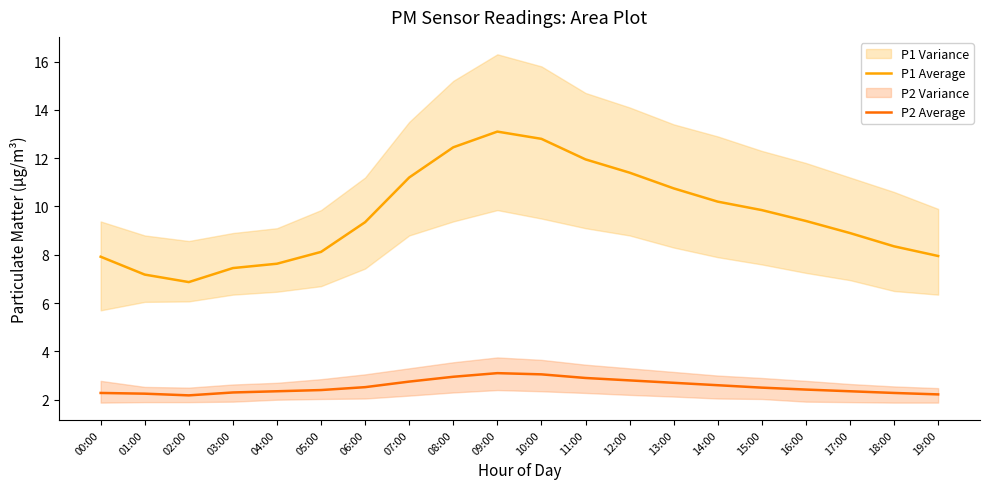

Rank the series by their maximum value, from highest to lowest.

P1 Average, P2 Average